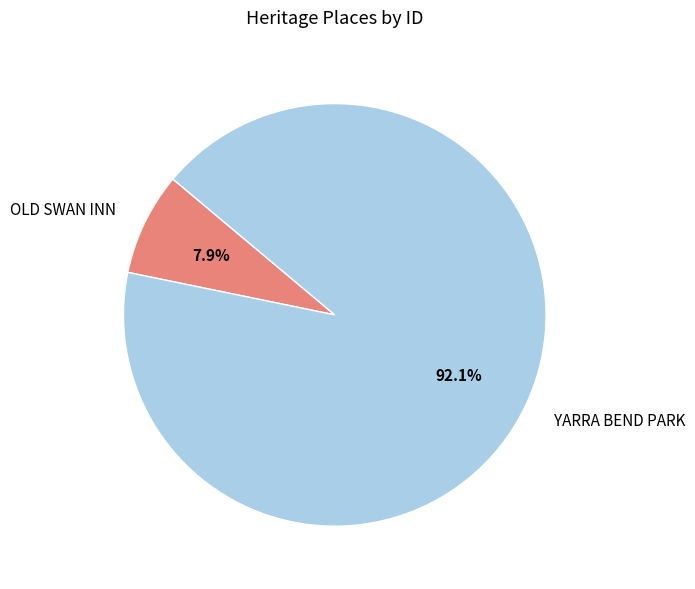

Which slice represents more than half of the pie?

YARRA BEND PARK